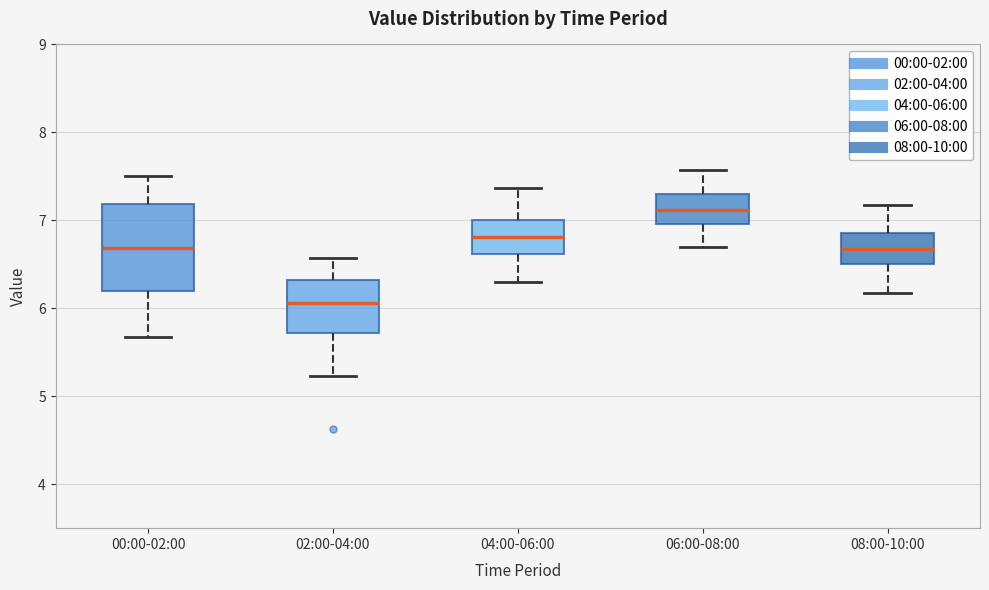

Reading left to right, transcribe this box plot: for each box, give where its median line is, the range the box spans, and where its two whiskers end, as read against the y-axis. The values are not printed on the chart, so give them approximately, as read against the axis.

00:00-02:00: median 6.7, box 6.2 to 7.2, whiskers 5.7 to 7.5
02:00-04:00: median 6.1, box 5.7 to 6.3, whiskers 5.2 to 6.6
04:00-06:00: median 6.8, box 6.6 to 7.0, whiskers 6.3 to 7.4
06:00-08:00: median 7.1, box 7.0 to 7.3, whiskers 6.7 to 7.6
08:00-10:00: median 6.7, box 6.5 to 6.9, whiskers 6.2 to 7.2